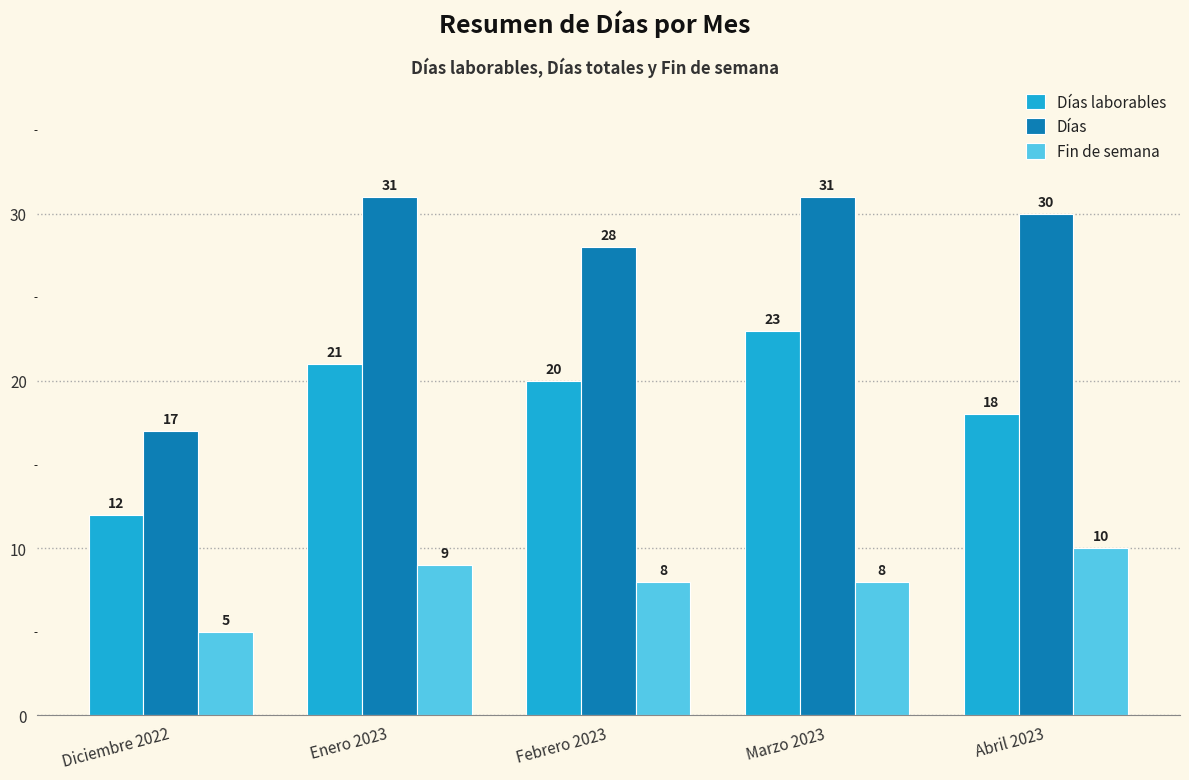

The value of Fin de semana at Marzo 2023 is 8. True or false?

True